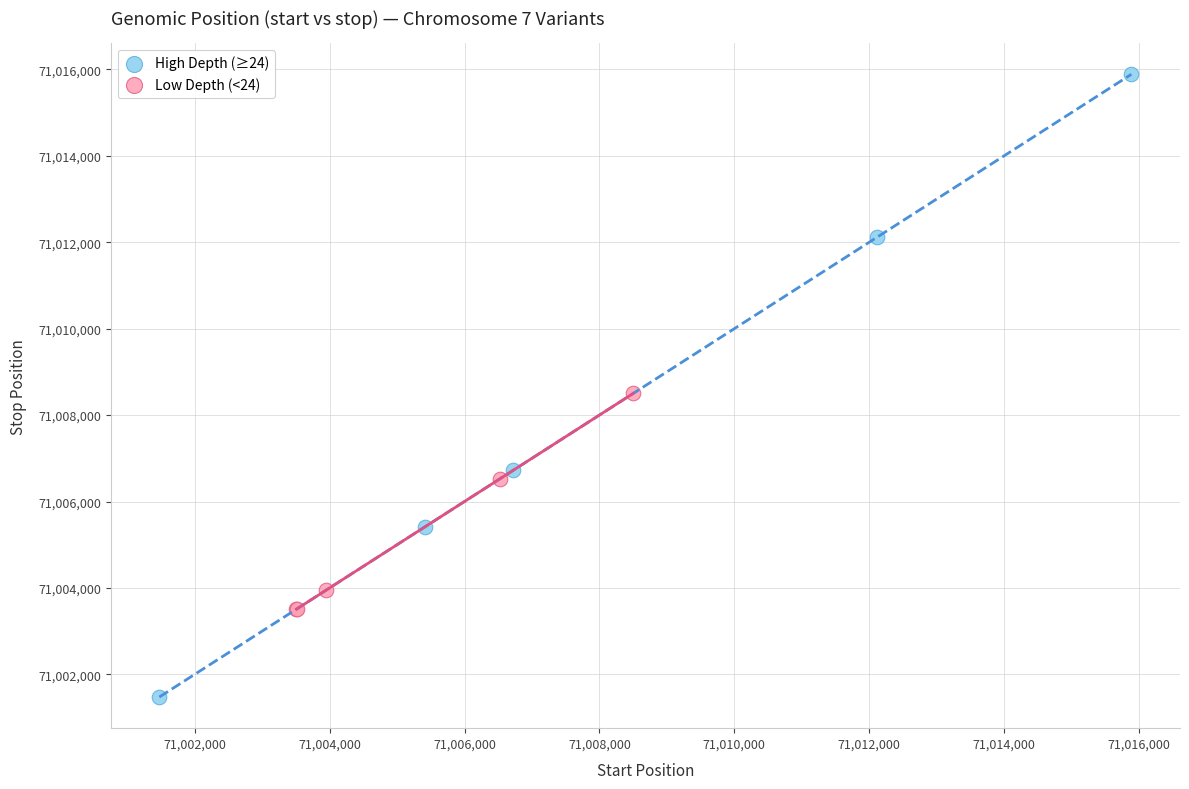

Which series reaches the minimum Y coordinate?

High Depth (≥24)